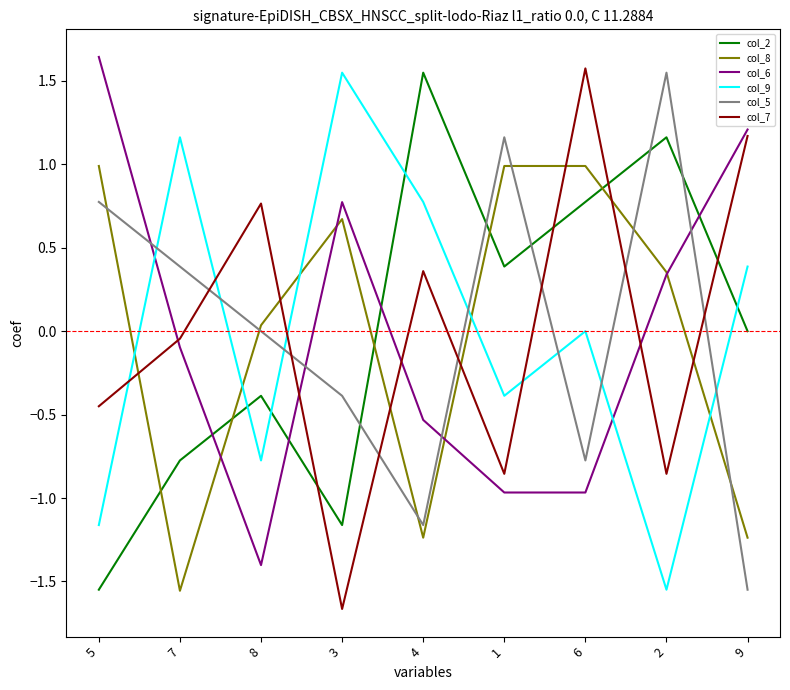

How many lines are shown in the chart?

6